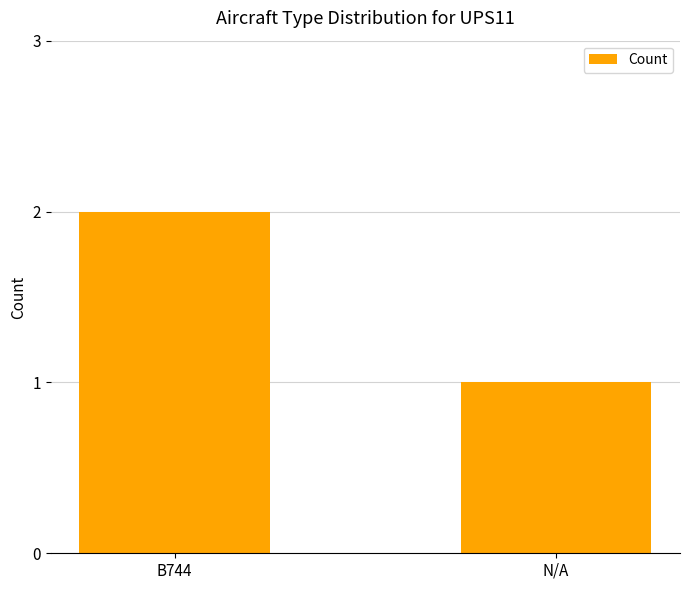

Reading left to right, transcribe all the data shown in this chart.

B744=2	N/A=1